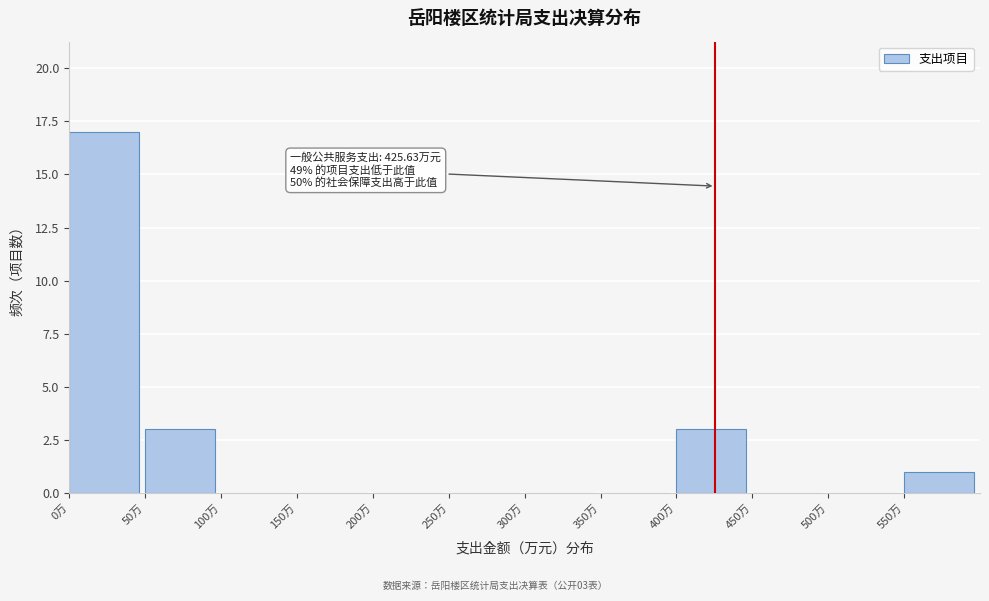

Which range on the x-axis has the tallest bar?

0 to 50